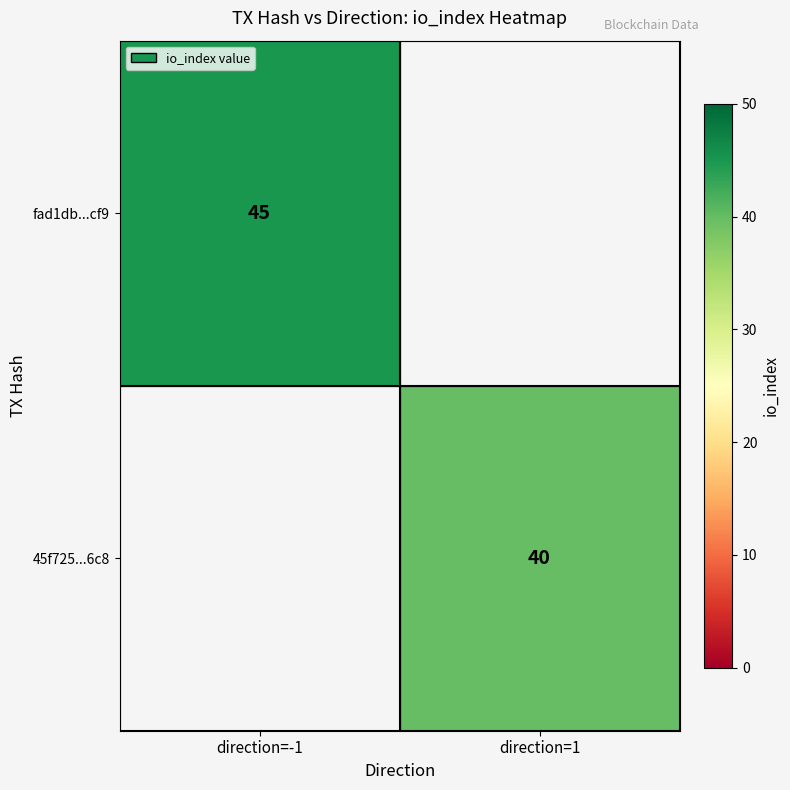

True or false: 45f725...6c8 has a value of 63 at direction=1.

False